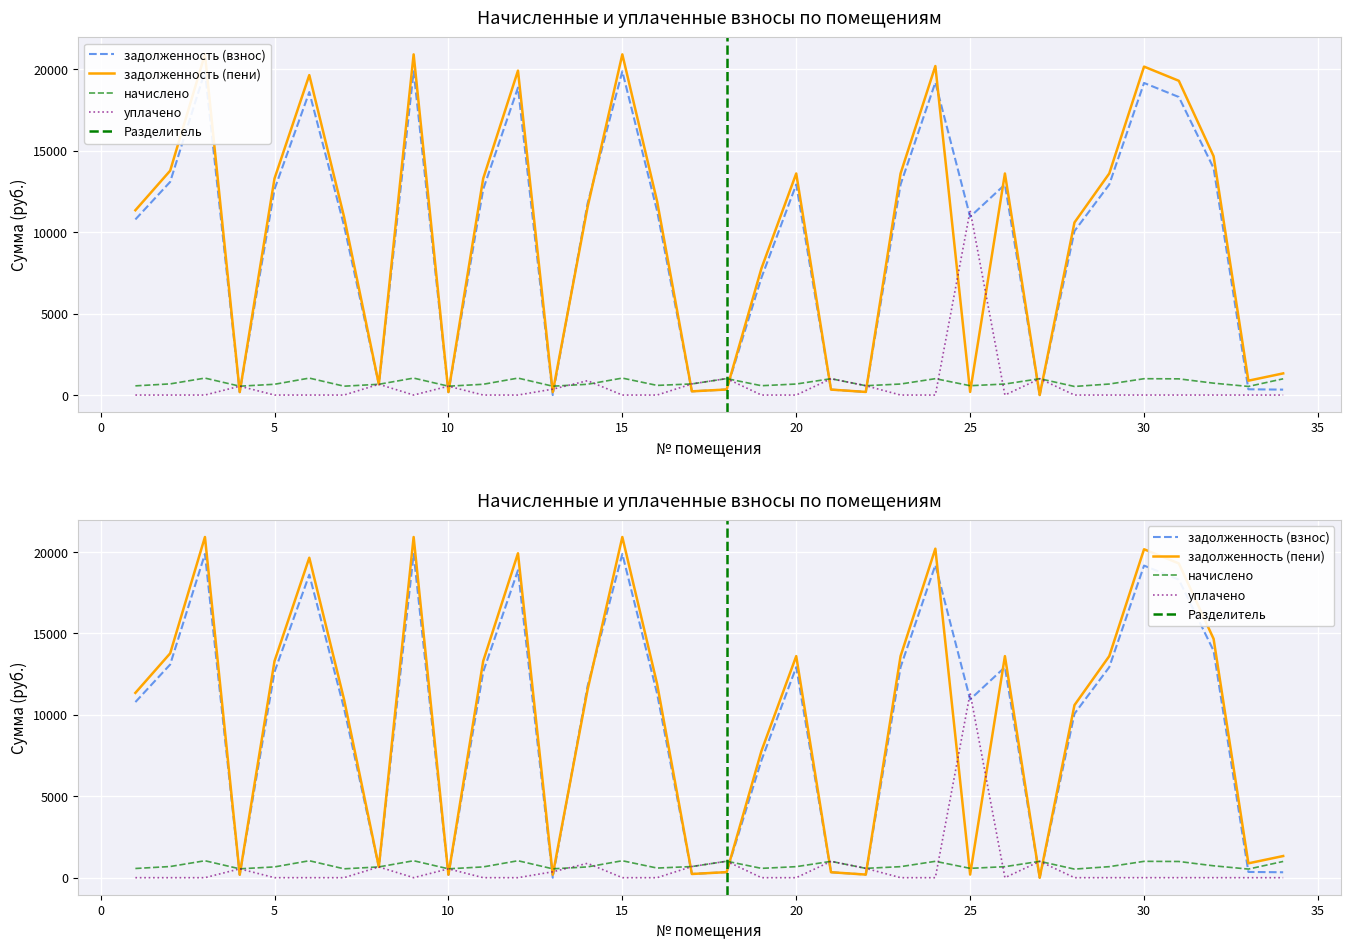

At which category does the chart reach its peak across all series?

3